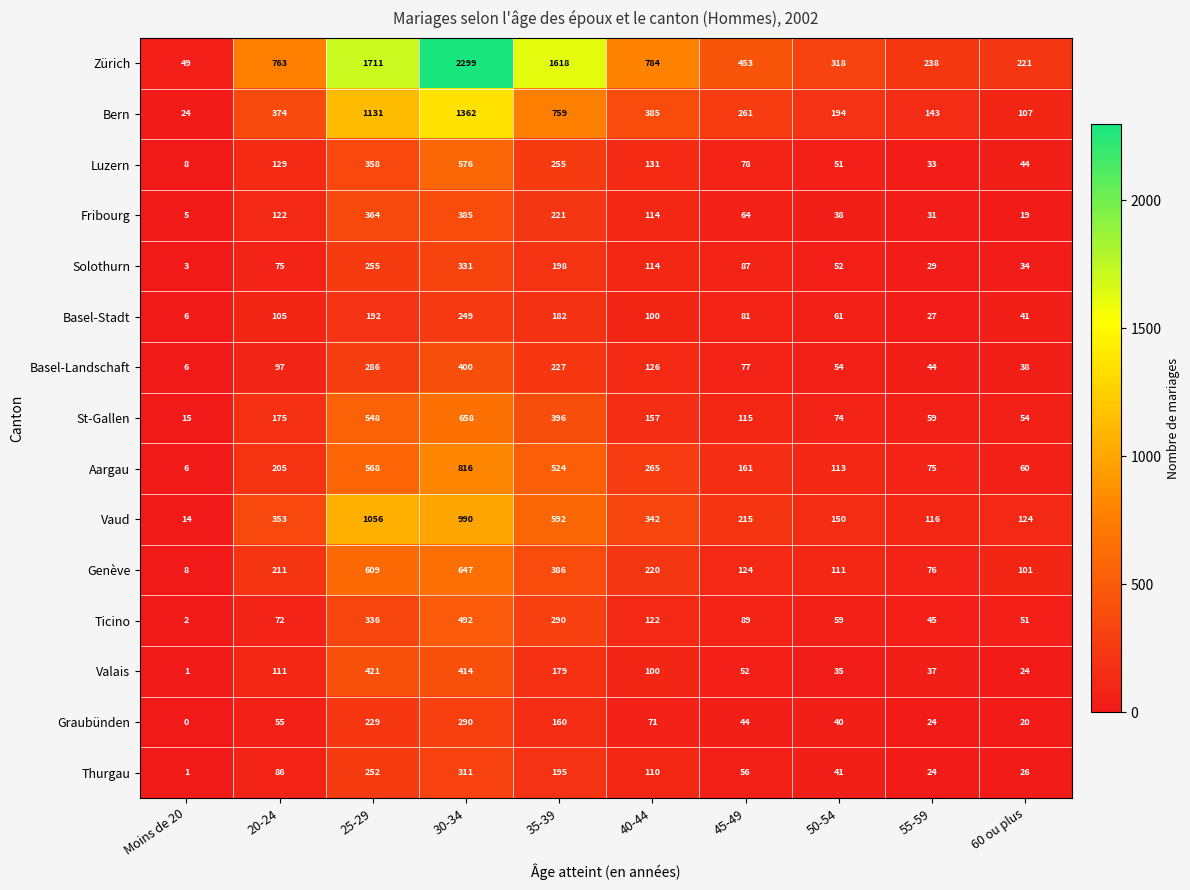

Which category has the lowest value across all series?

Moins de 20